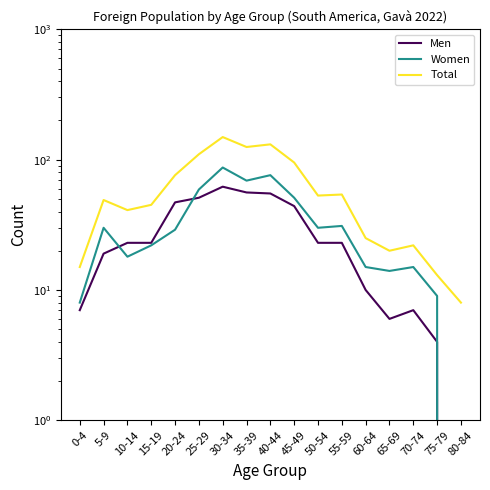

What is the sum of all Men values?

460